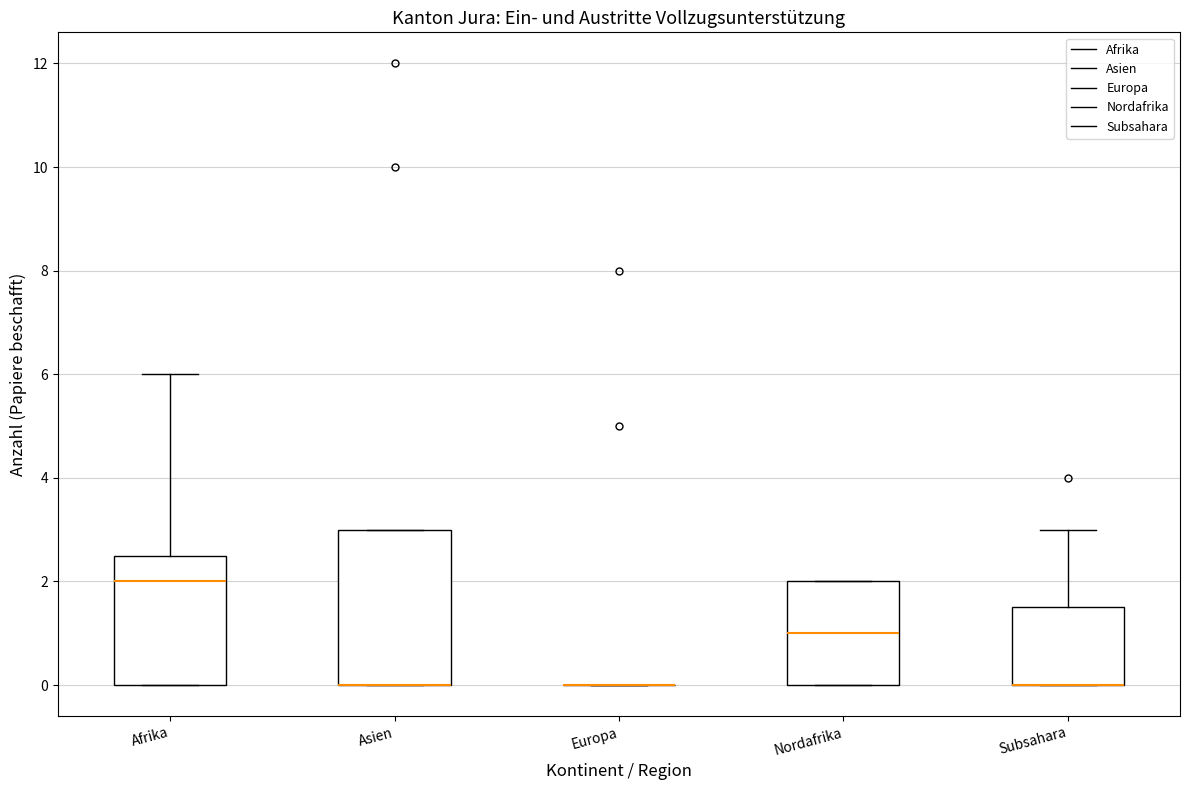

Which box is the tallest, from its lower edge to its upper edge?

Asien